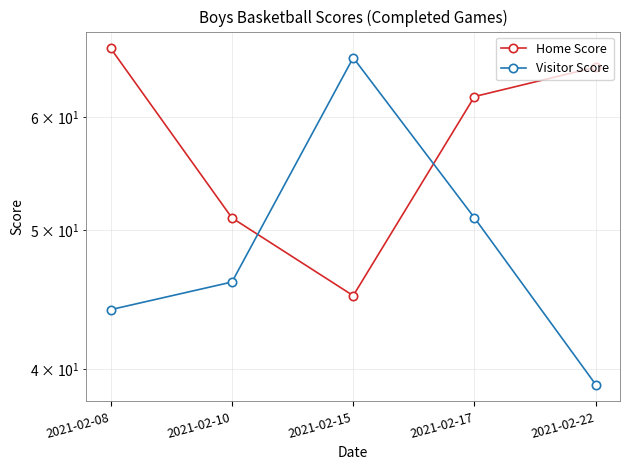

Is it true that Home Score equals 39 at 2021-02-17?

False